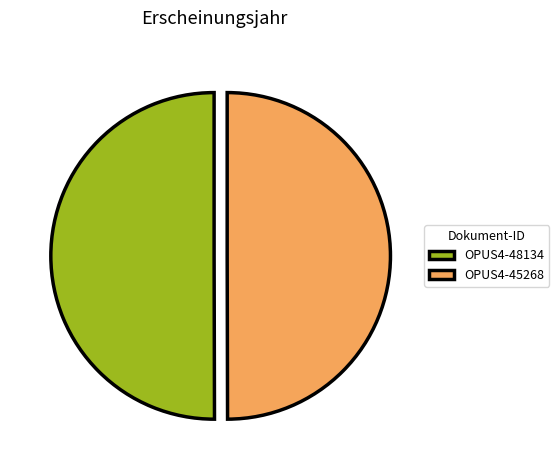

What is the ratio of the value at OPUS4-45268 to the value at OPUS4-48134?

1.0